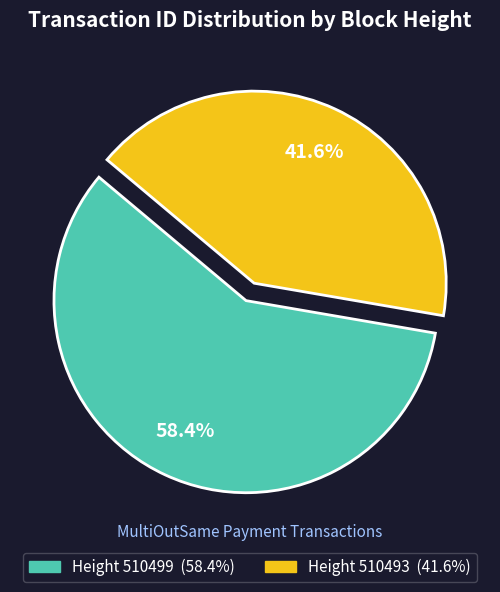

Is there any slice that represents more than half of the pie?

Yes